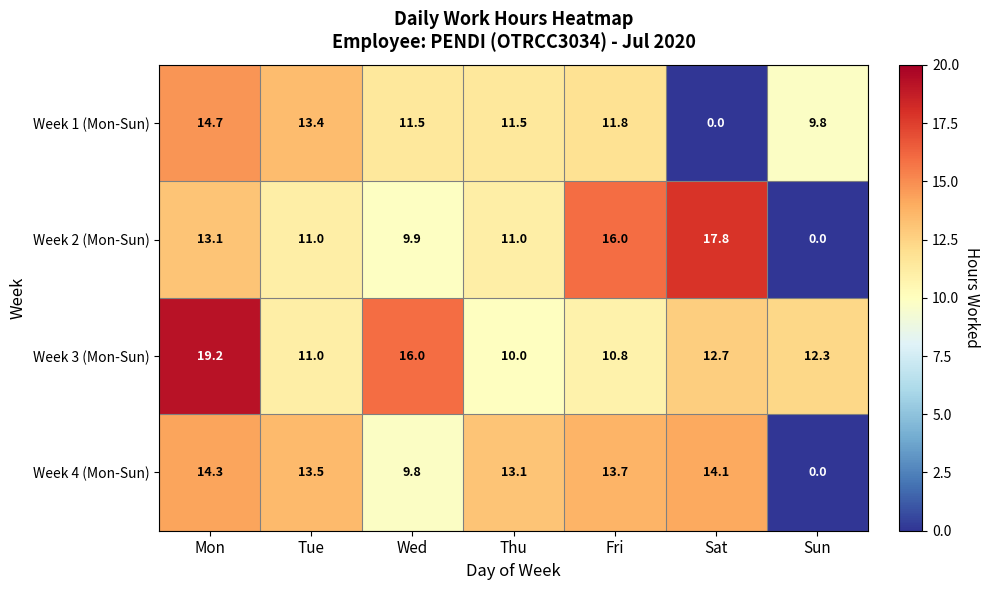

Reading left to right, list all the values displayed in this chart.

Week 1 (Mon-Sun): Mon=14.7	Tue=13.4	Wed=11.5	Thu=11.5	Fri=11.8	Sat=0.0	Sun=9.8
Week 2 (Mon-Sun): Mon=13.1	Tue=11.0	Wed=9.9	Thu=11.0	Fri=16.0	Sat=17.8	Sun=0.0
Week 3 (Mon-Sun): Mon=19.2	Tue=11.0	Wed=16.0	Thu=10.0	Fri=10.8	Sat=12.7	Sun=12.3
Week 4 (Mon-Sun): Mon=14.3	Tue=13.5	Wed=9.8	Thu=13.1	Fri=13.7	Sat=14.1	Sun=0.0